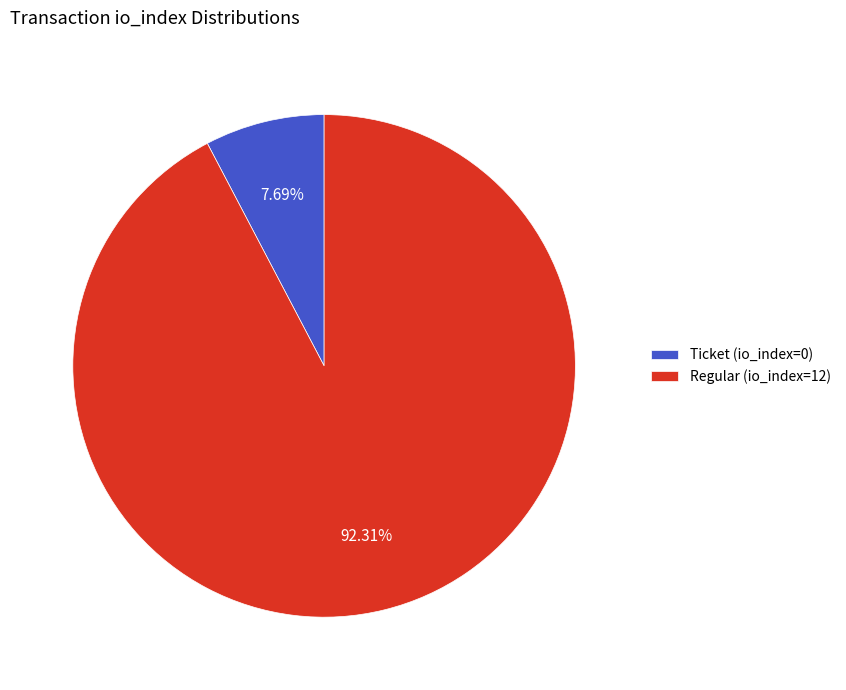

Does any single category account for the majority?

Yes